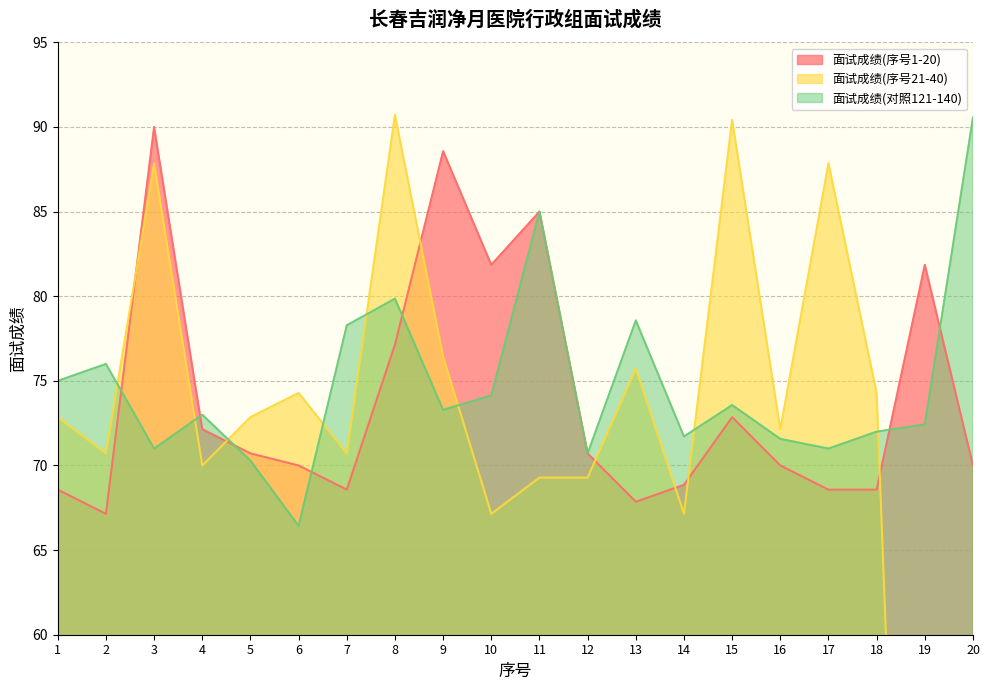

What is the difference between the maximum and minimum values in the 面试成绩(序号1-20) series?

22.9